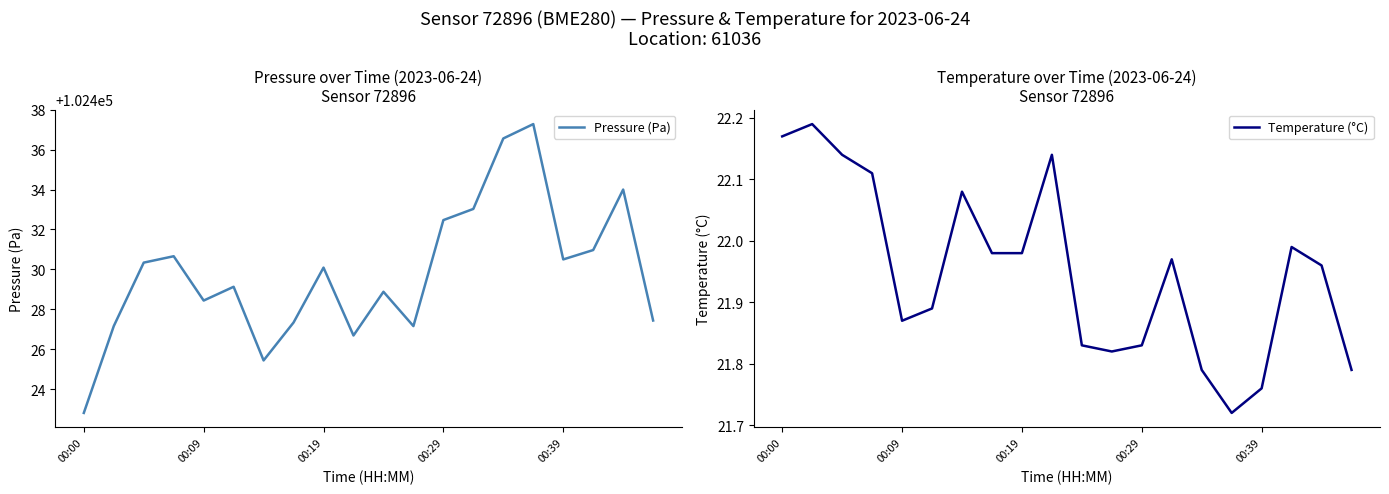

At which label does Pressure (Pa) reach its minimum?

00:00